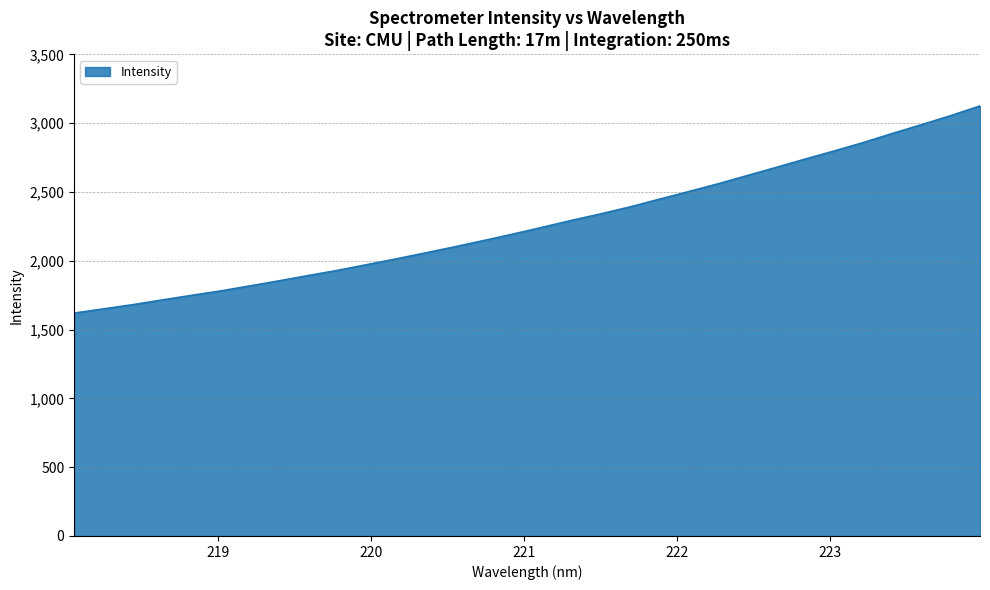

True or false: the data has more than 0 interior local peaks.

False